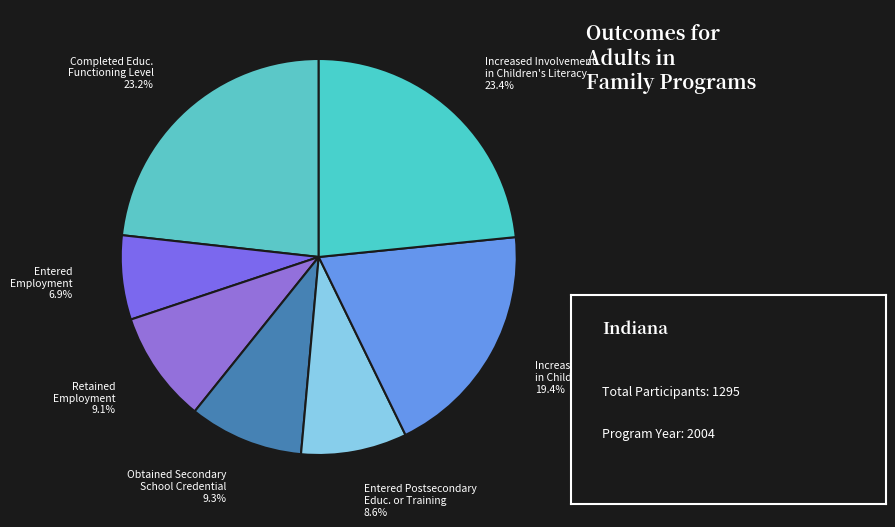

How many slices are in this pie chart?

7